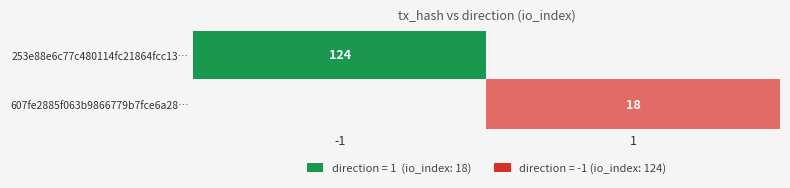

Is the value of 607fe2885f063b9866779b7fce6a28… at 1 greater than the value of 253e88e6c77c480114fc21864fcc13… at -1?

No